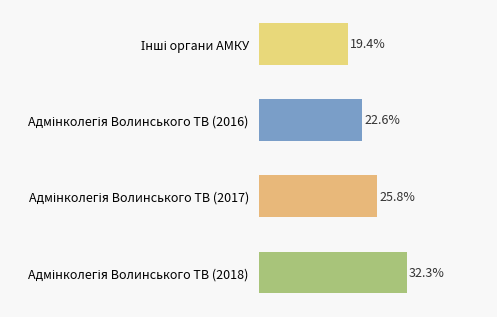

What is the difference between the second highest and second lowest values?

3.2